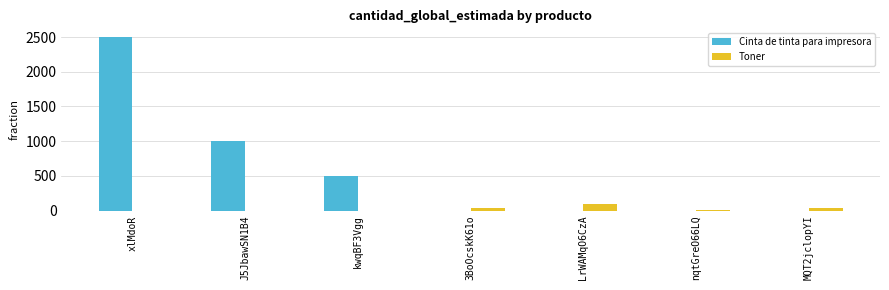

Where is Cinta de tinta para impresora nearest to the value 1250?

J5JbawSN1B4